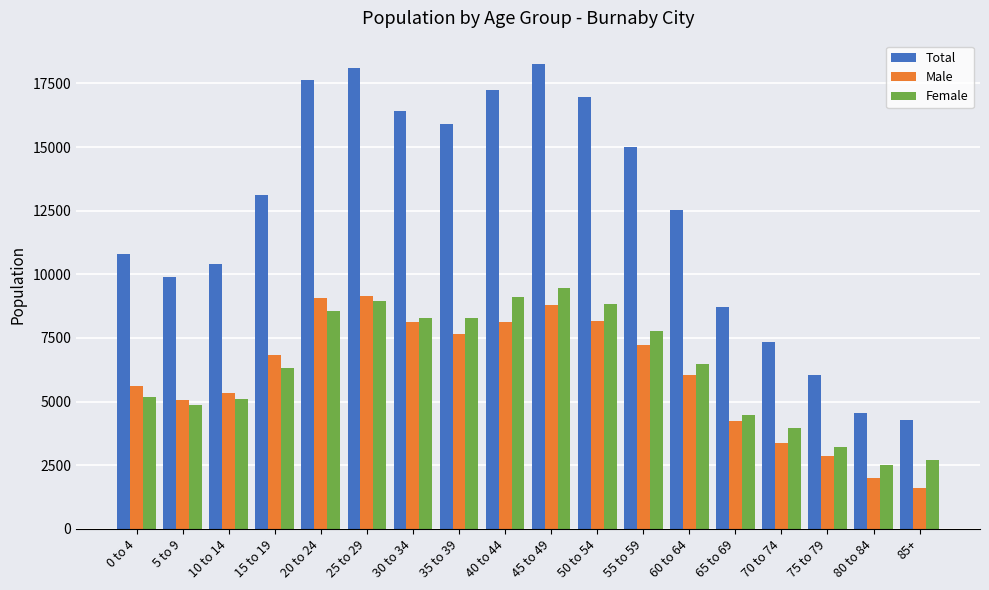

How many series are shown in this chart?

3